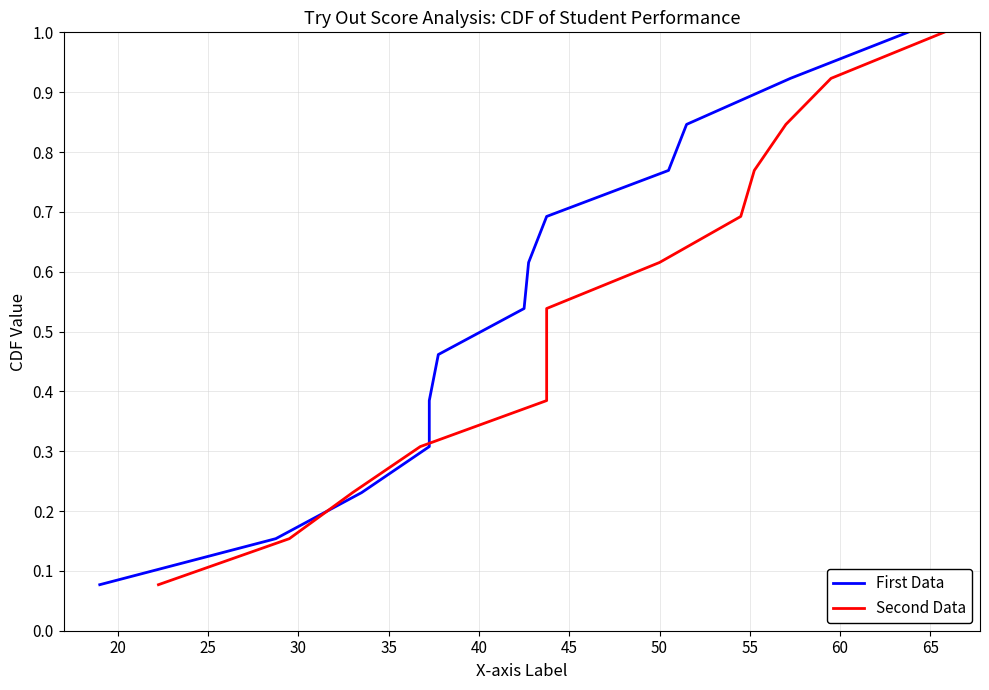

Count the number of data series in this chart.

2